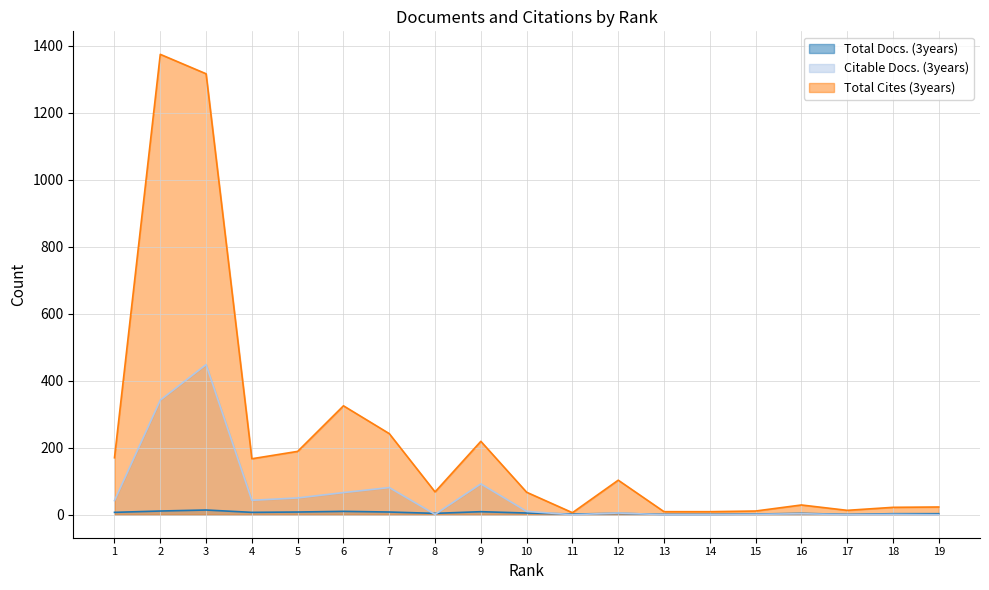

What is the difference between the second highest and minimum values in the Citable Docs. (3years) series?

342